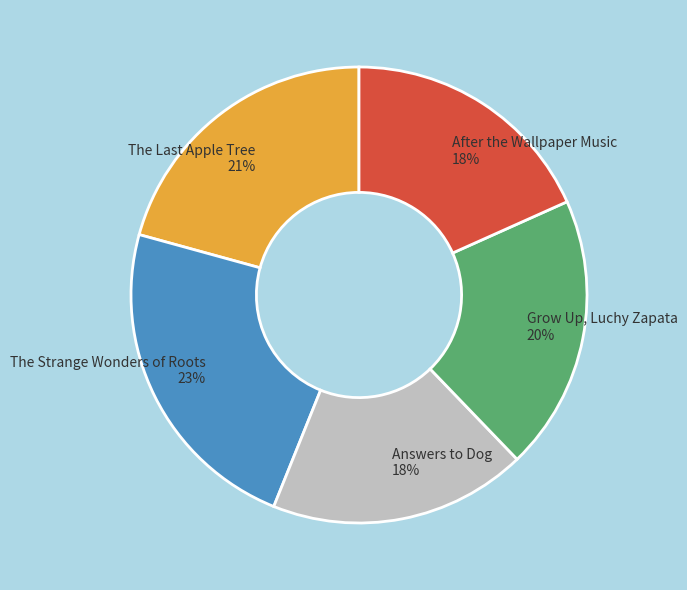

Which slice is the largest?

The Strange Wonders of Roots